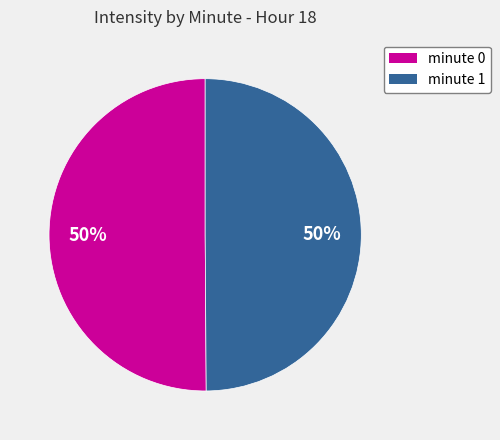

To the nearest percent, what portion does minute 1 represent?

50%